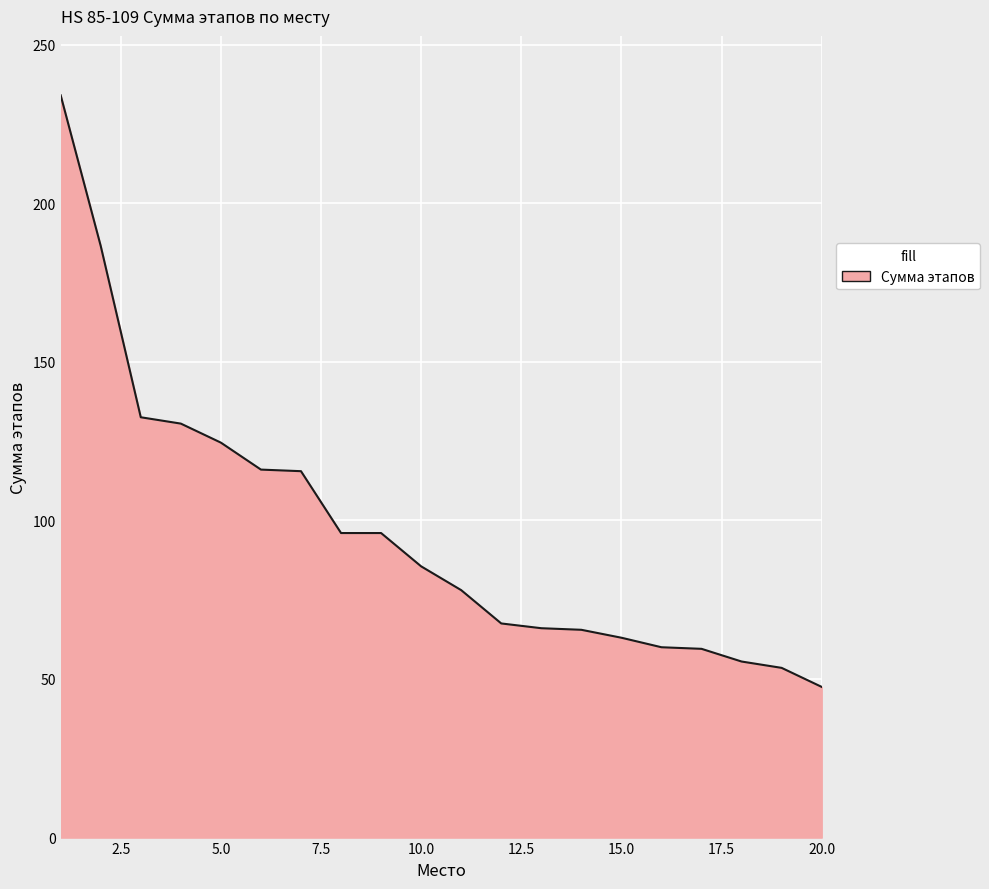

What is the maximum value shown in the chart?

234.0